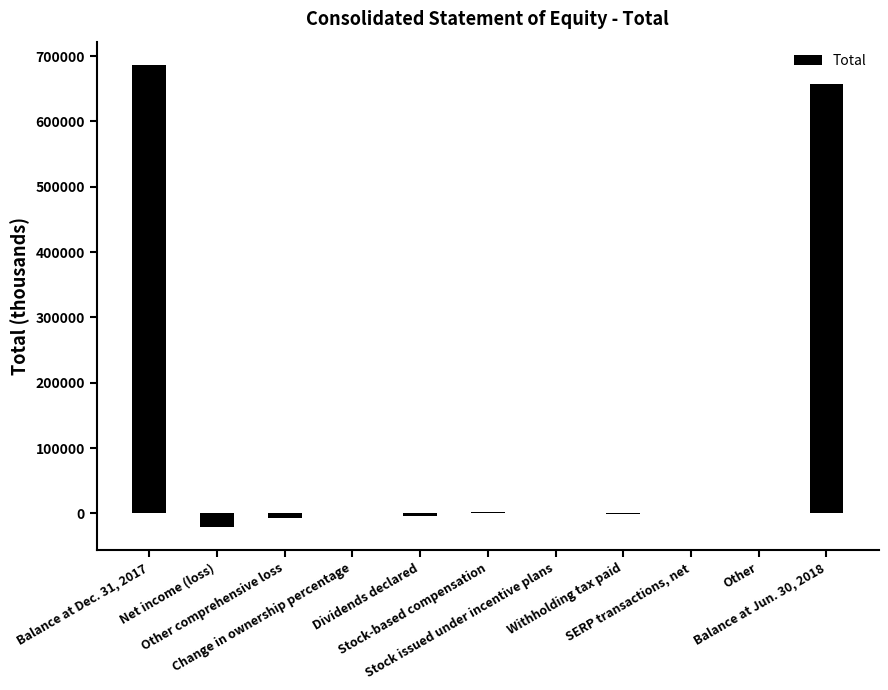

What is the greatest value displayed?

686765